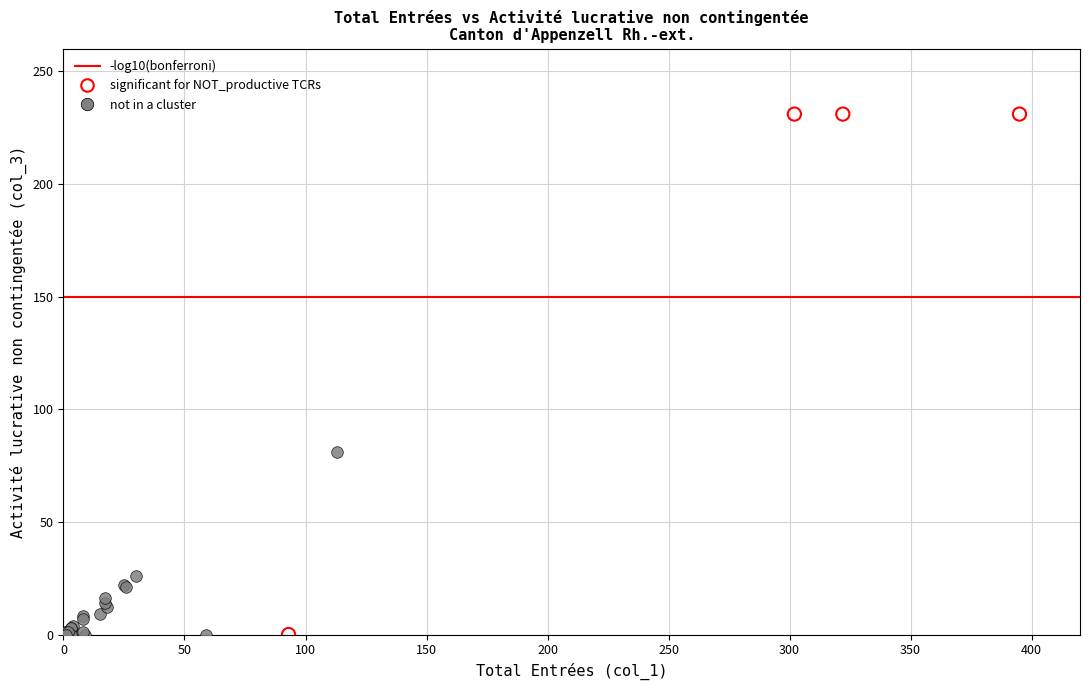

Which series has the widest spread of Y values?

significant for NOT_productive TCRs